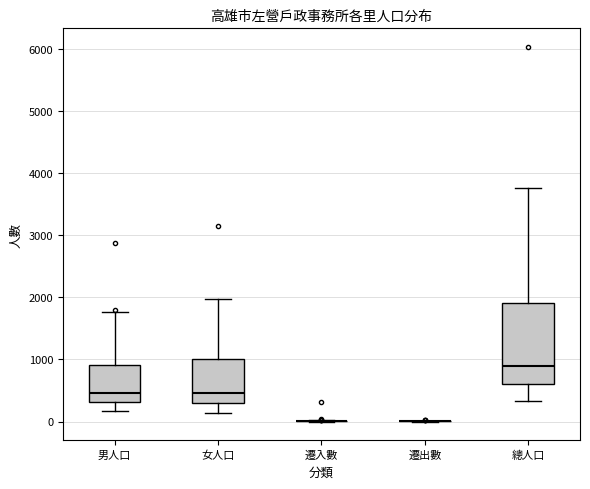

Comparing the boxes themselves (not the whiskers), which one is the tallest?

總人口